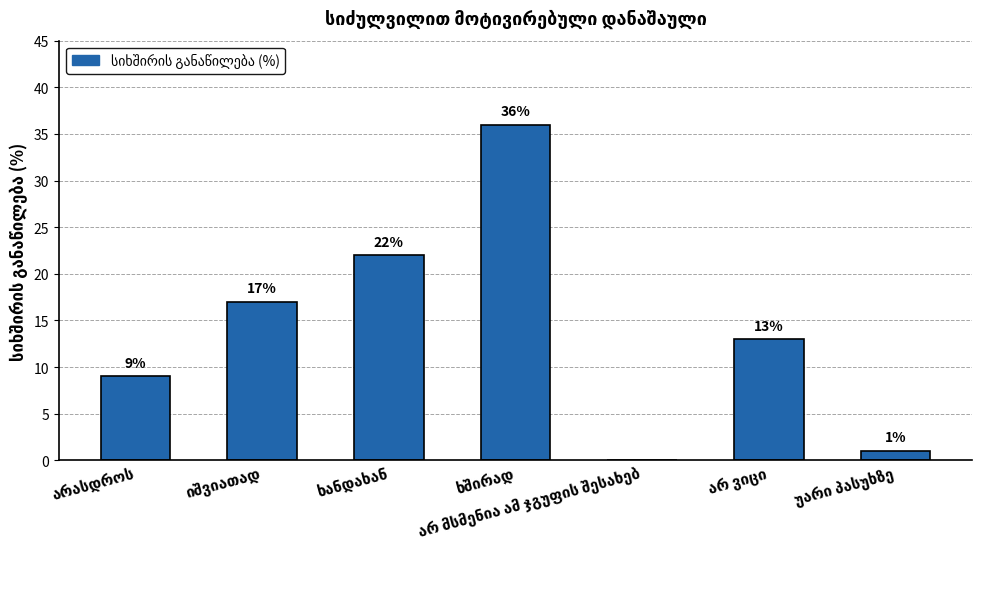

Are the bars grouped side by side (vs. stacked)?

No